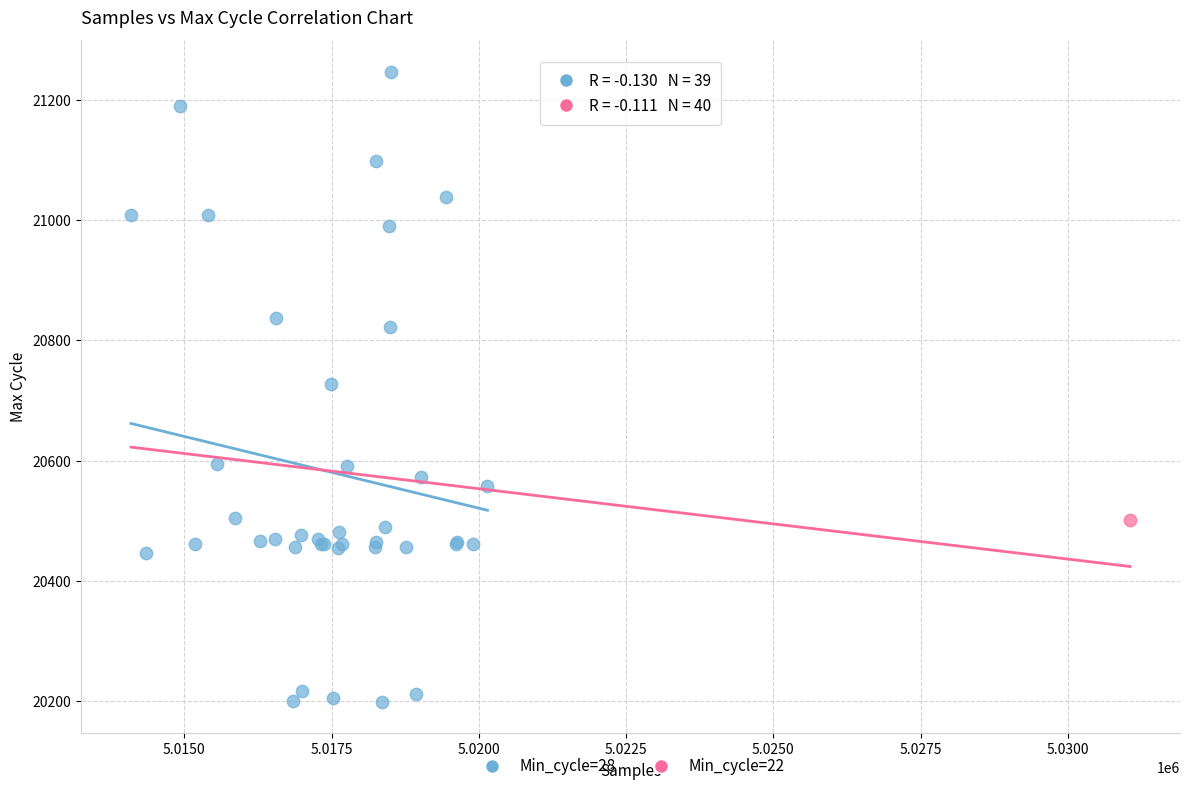

What are all the series names shown in the legend?

Min_cycle=28, Min_cycle=22